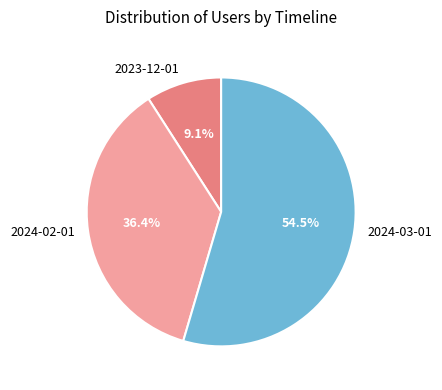

How many slices are in this pie chart?

3